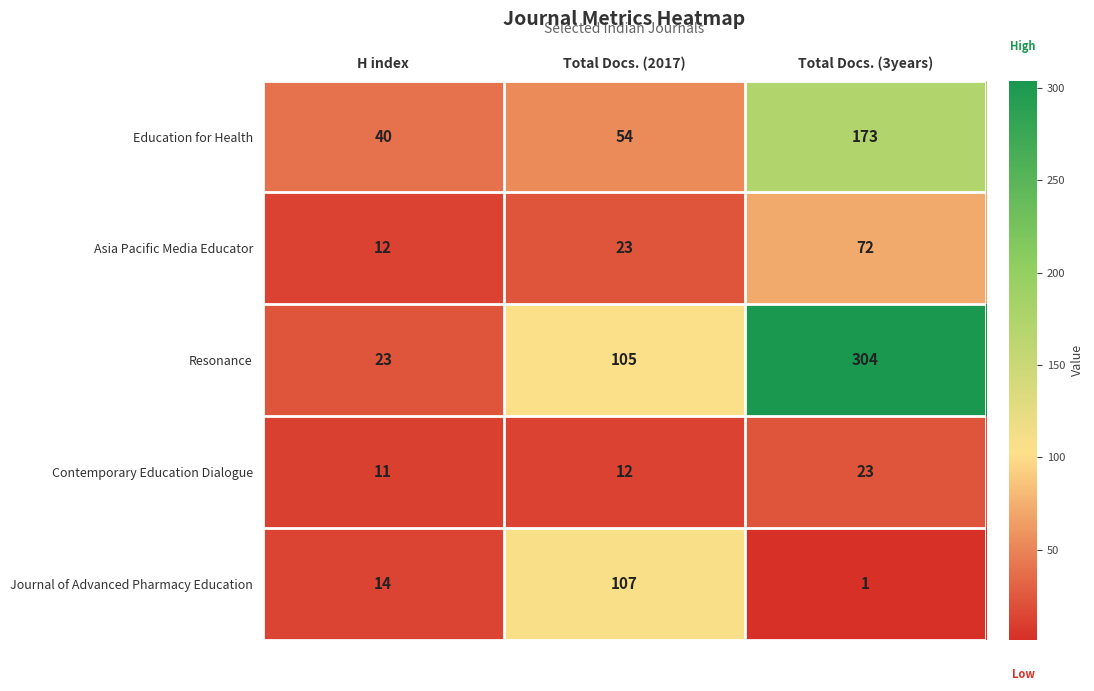

Reading left to right, what are all the values shown in this chart?

Education for Health: 40	54	173
Asia Pacific Media Educator: 12	23	72
Resonance: 23	105	304
Contemporary Education Dialogue: 11	12	23
Journal of Advanced Pharmacy Education: 14	107	1